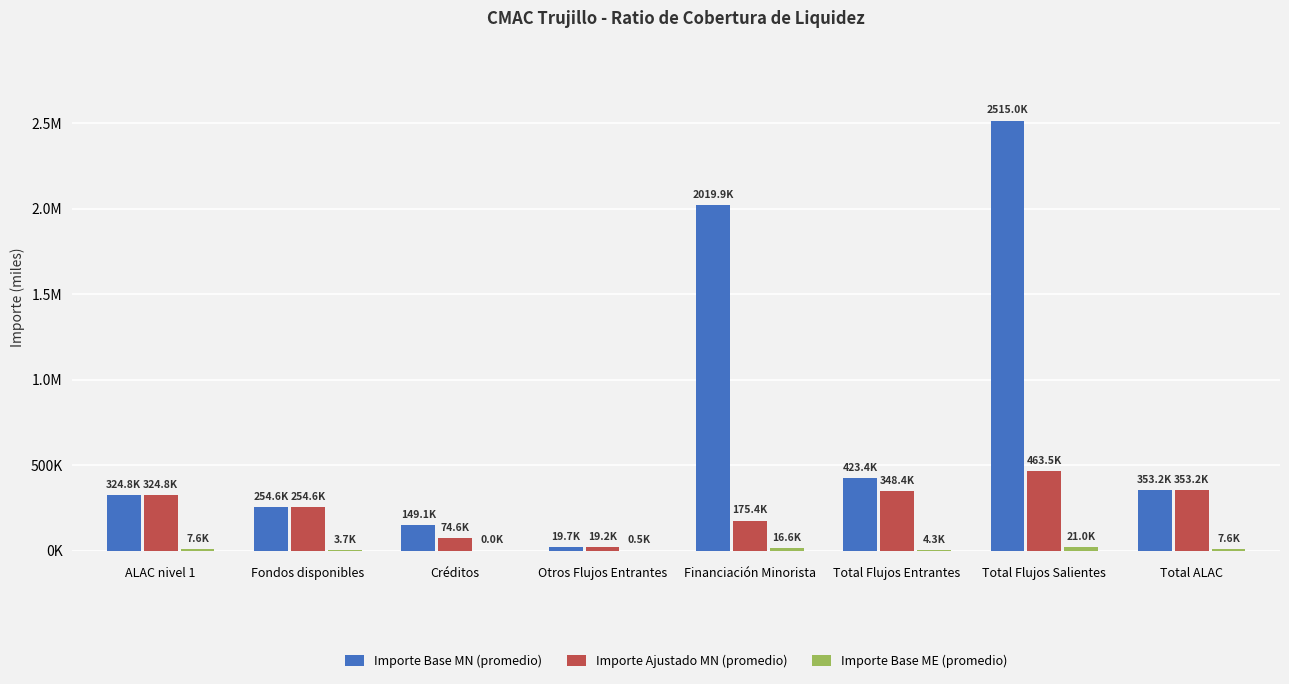

Reading left to right, extract all data points from this chart.

Importe Base MN (promedio): ALAC nivel 1=324773.0	Fondos disponibles=254592.2	Créditos=149112.2	Otros Flujos Entrantes=19668.9	Financiación Minorista=2019928.7	Total Flujos Entrantes=423373.4	Total Flujos Salientes=2514970.4	Total ALAC=353228.2
Importe Ajustado MN (promedio): ALAC nivel 1=324773.0	Fondos disponibles=254592.2	Créditos=74602.6	Otros Flujos Entrantes=19176.8	Financiación Minorista=175442.9	Total Flujos Entrantes=348371.7	Total Flujos Salientes=463509.3	Total ALAC=353228.2
Importe Base ME (promedio): ALAC nivel 1=7571.8	Fondos disponibles=3743.7	Créditos=5.3	Otros Flujos Entrantes=518.4	Financiación Minorista=16559.7	Total Flujos Entrantes=4267.4	Total Flujos Salientes=21020.2	Total ALAC=7571.8